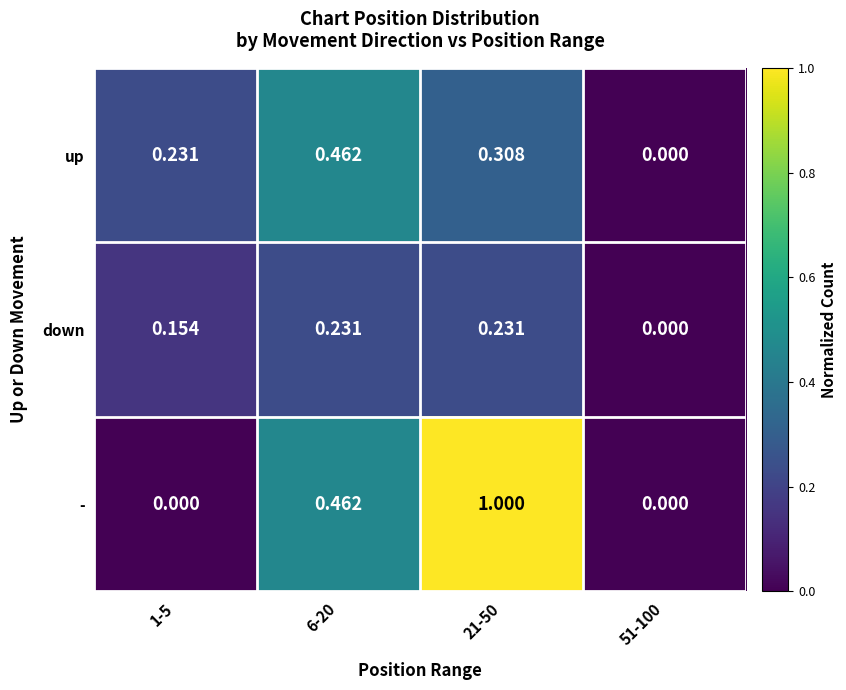

Which series changed the most between 1-5 and 21-50?

-